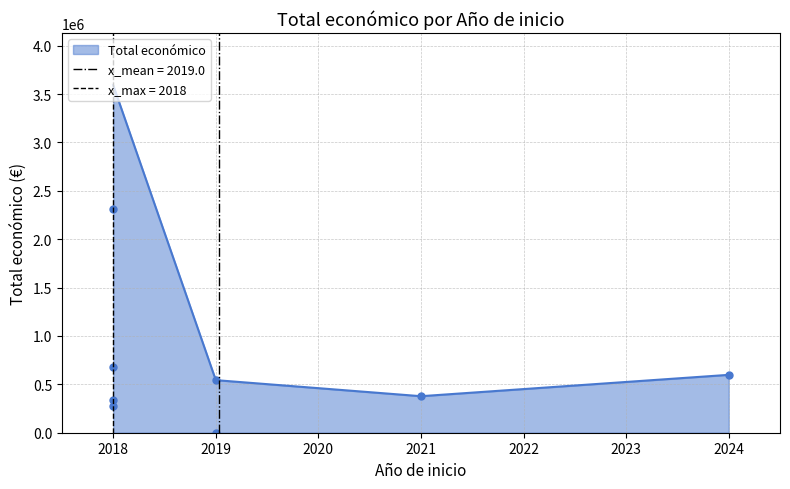

Which has a higher value, 2018 or 2018?

2018